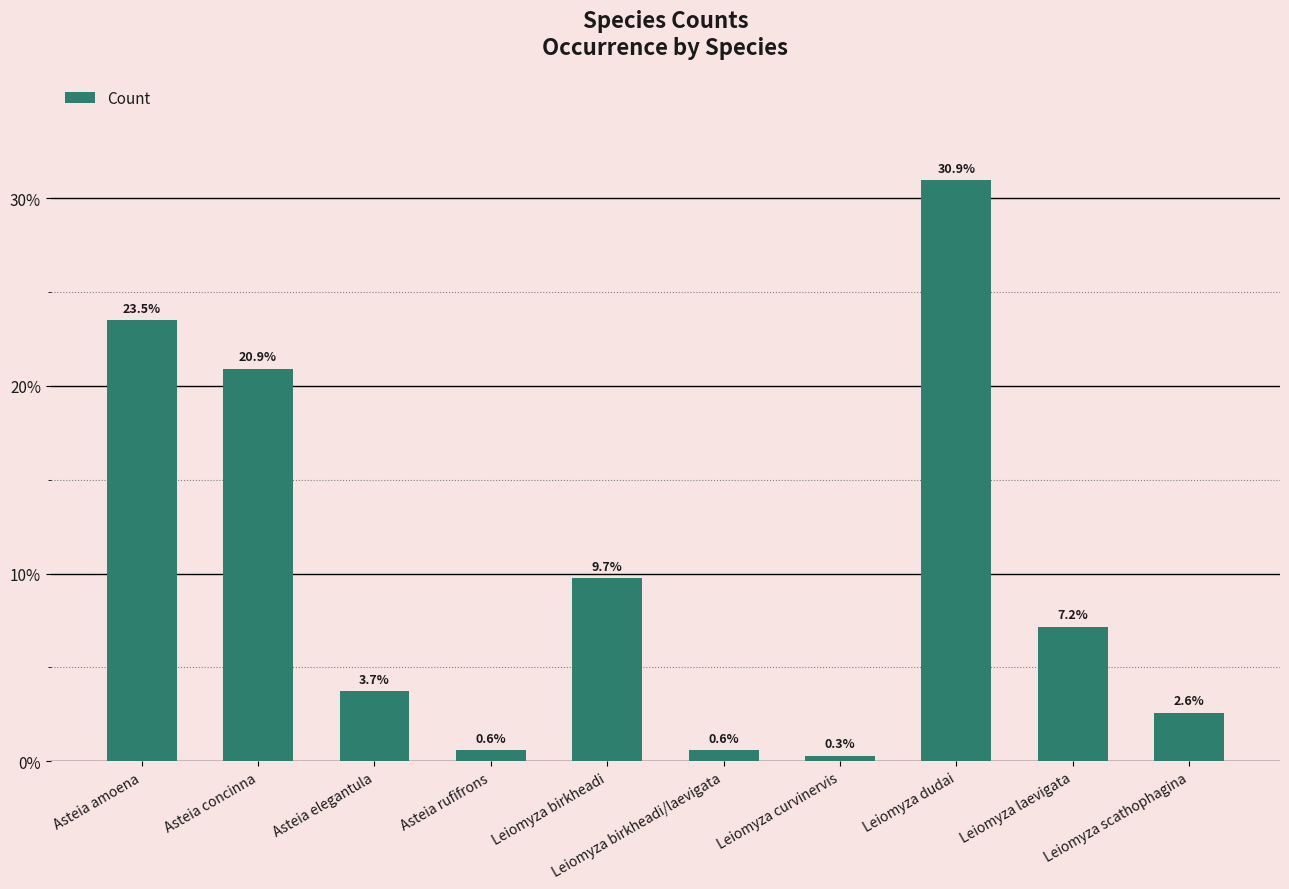

Reading left to right, list all the values displayed in this chart.

23.5	20.9	3.7	0.6	9.7	0.6	0.3	30.9	7.2	2.6